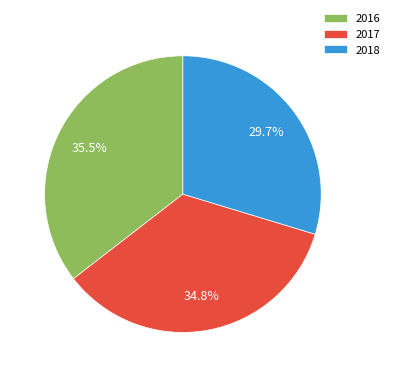

Which slice is the largest?

2016